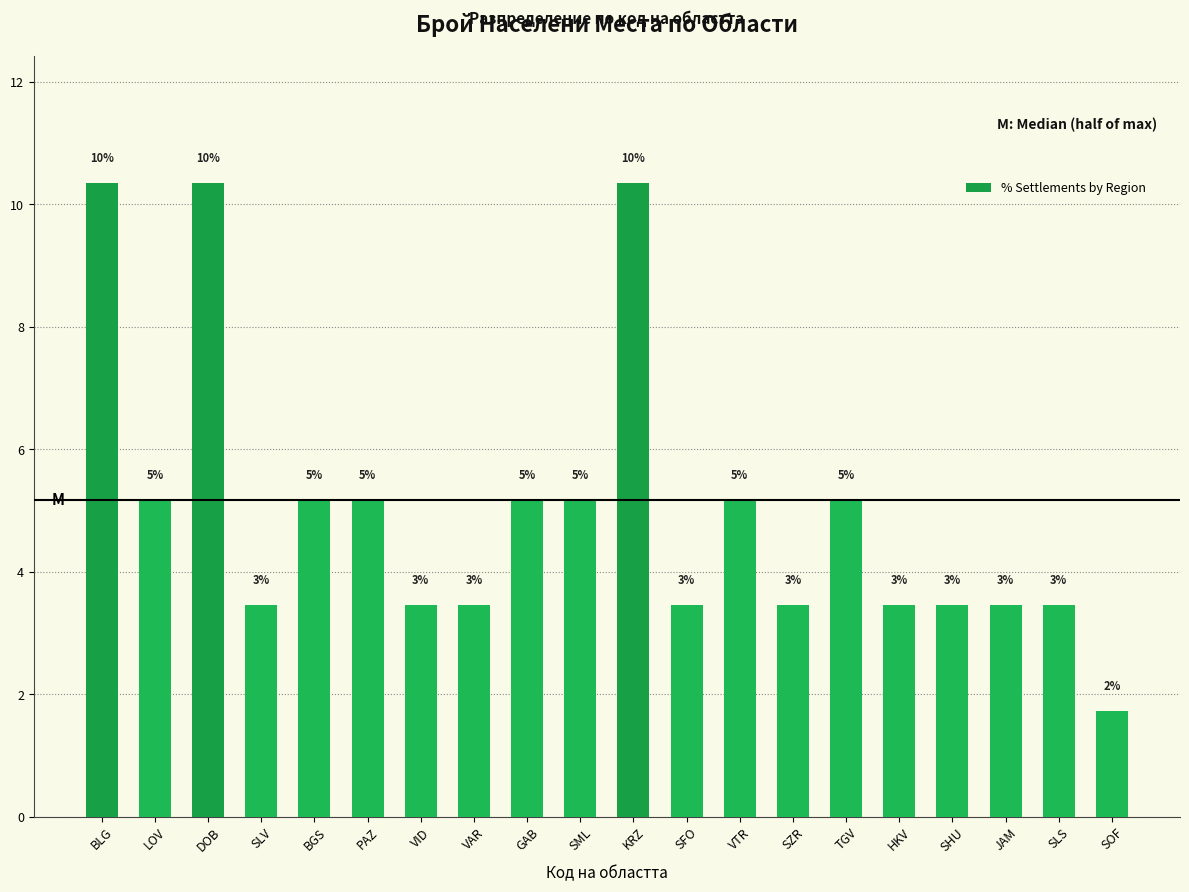

What is the label of the 5th bar from the right?

HKV